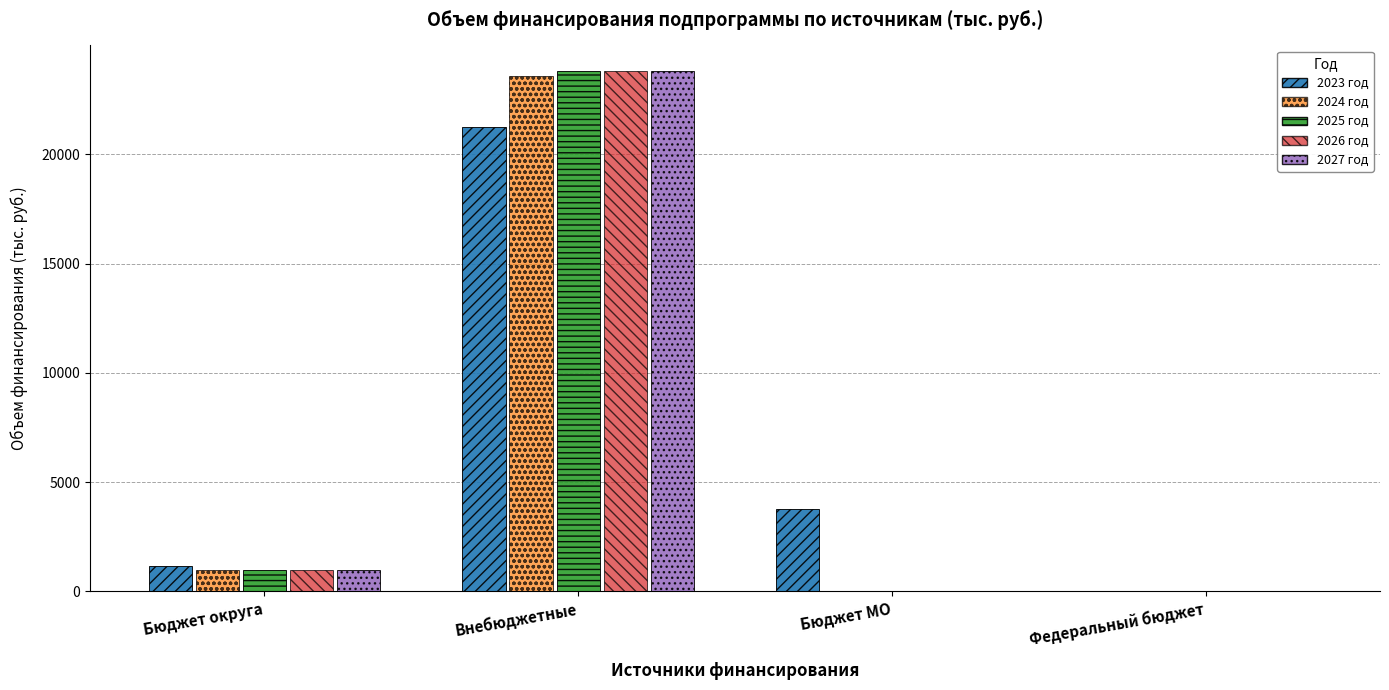

What is the sum of all 2023 год values?

26187.2